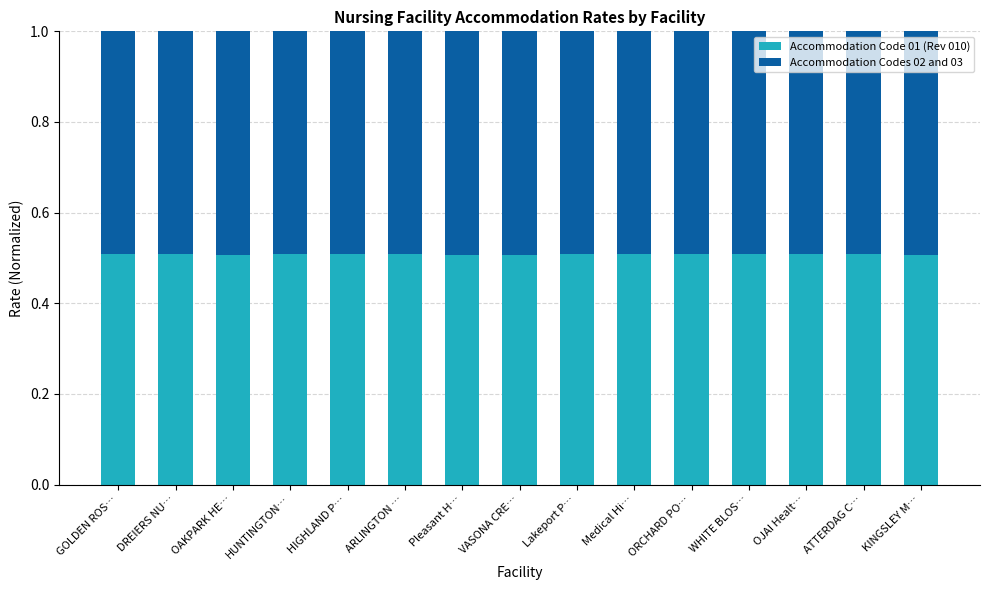

Is it true that Accommodation Code 01 (Rev 010) equals 0.5 at ARLINGTON …?

True